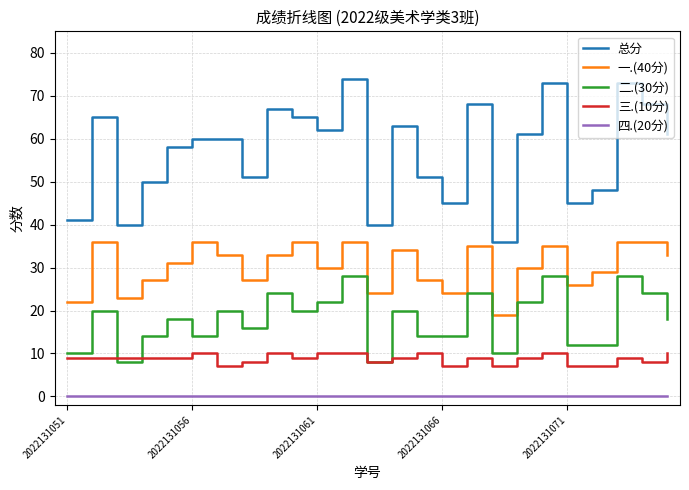

What is the highest value of the 总分 series?

74